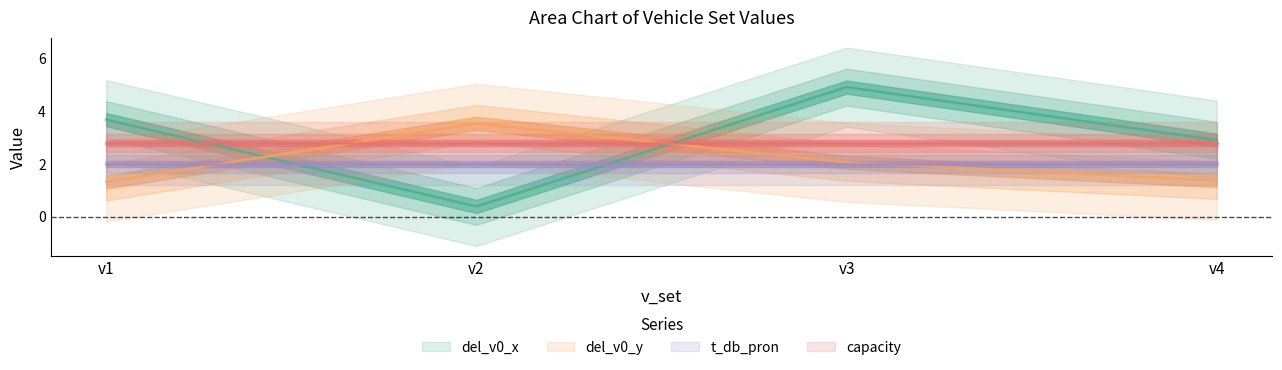

What is the highest value of the del_v0_y series?

3.5